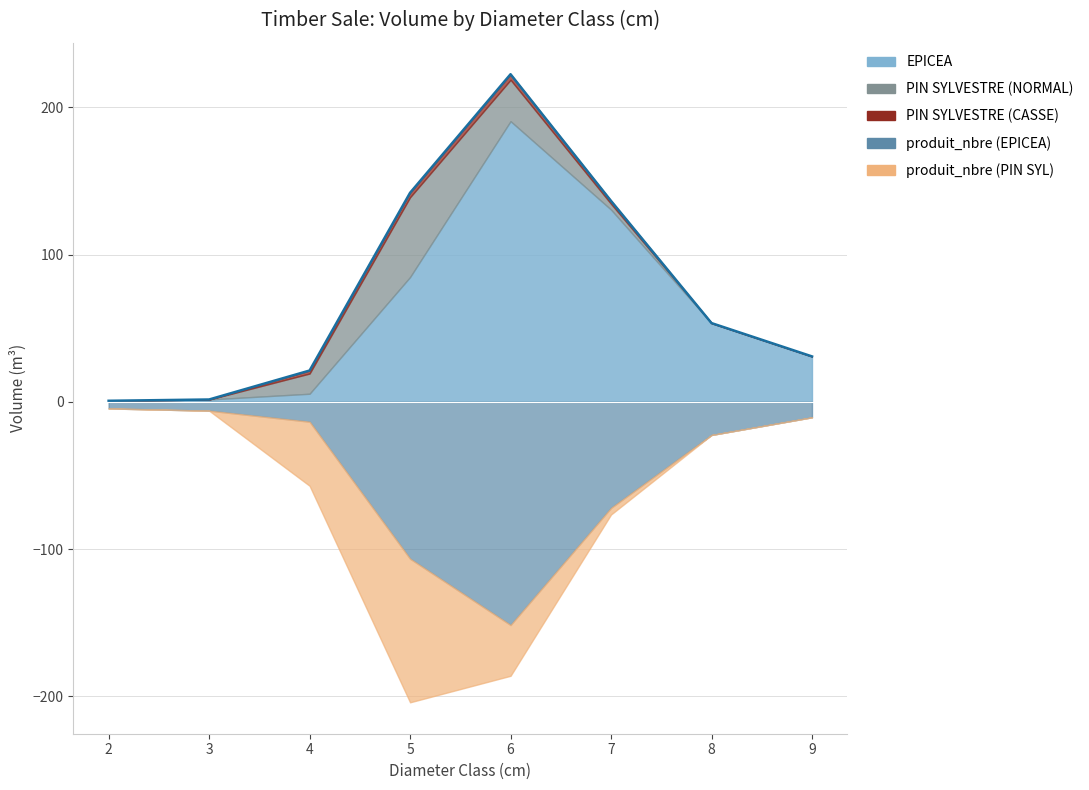

Reading left to right, extract all data points from this chart.

EPICEA: 2=0.7	3=1.6	4=5.5	5=84.7	6=190.5	7=130.5	8=53.4	9=30.8
PIN SYLVESTRE (CASSE): 2=0.0	3=0.0	4=2.0	5=3.0	6=3.8	7=2.0	8=0.0	9=0.0
PIN SYLVESTRE (NORMAL): 2=0.0	3=0.0	4=13.7	5=54.2	6=28.1	7=4.0	8=0.0	9=0.0
produit_nbre (EPICEA): 2=3.0	3=4.0	4=9.0	5=71.0	6=101.0	7=48.0	8=15.0	9=7.0
produit_nbre (PIN SYL): 2=0.0	3=0.0	4=29.0	5=65.0	6=23.0	7=3.0	8=0.0	9=0.0